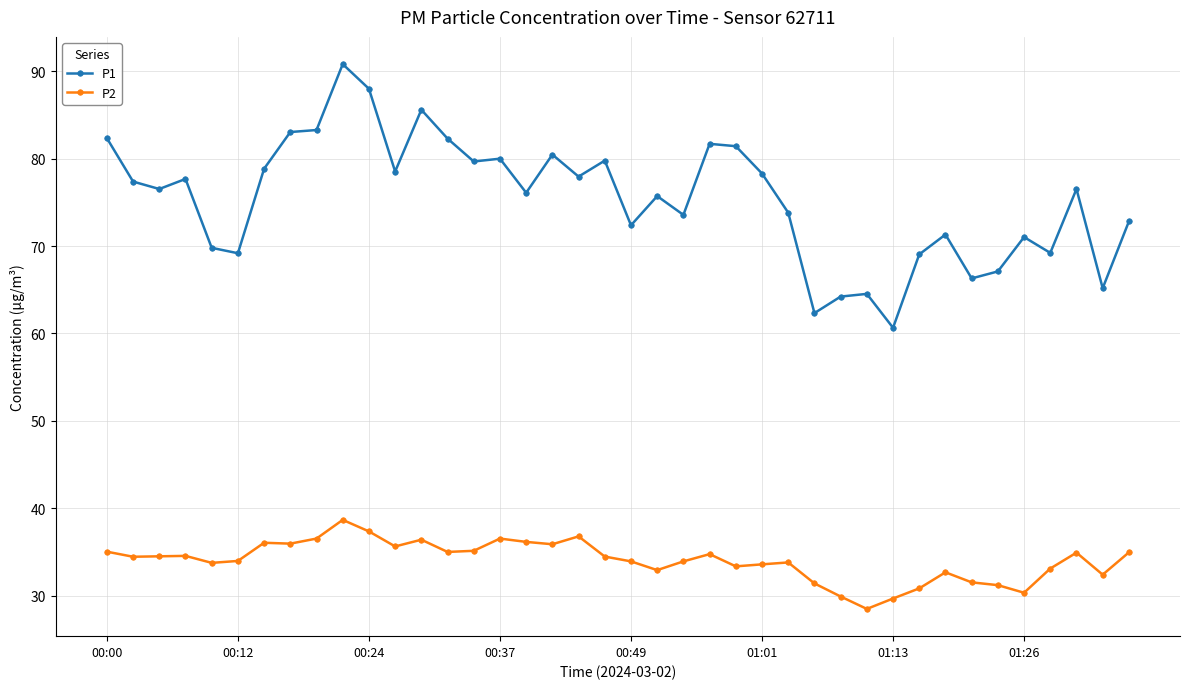

What is the minimum value for P2?

28.5